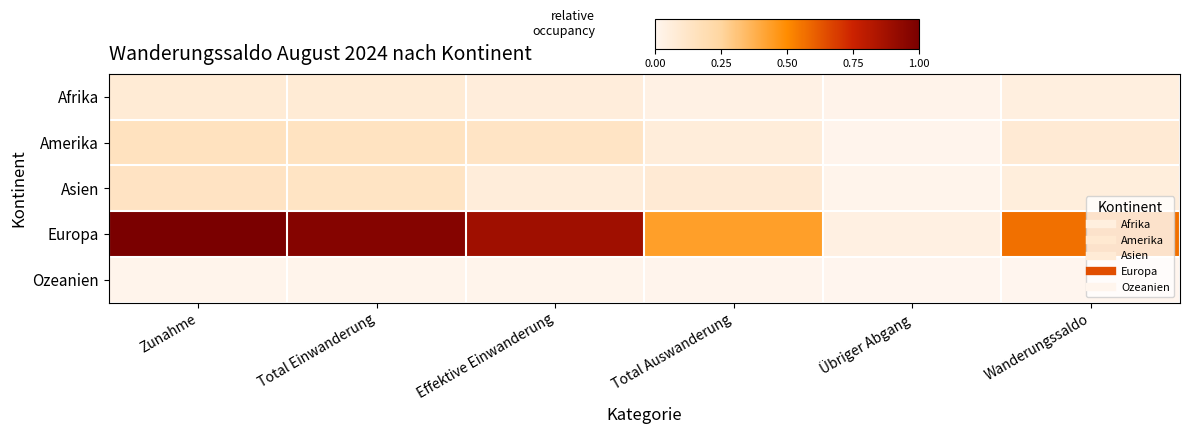

List the series in order of their peak value, lowest first.

Ozeanien, Afrika, Asien, Amerika, Europa